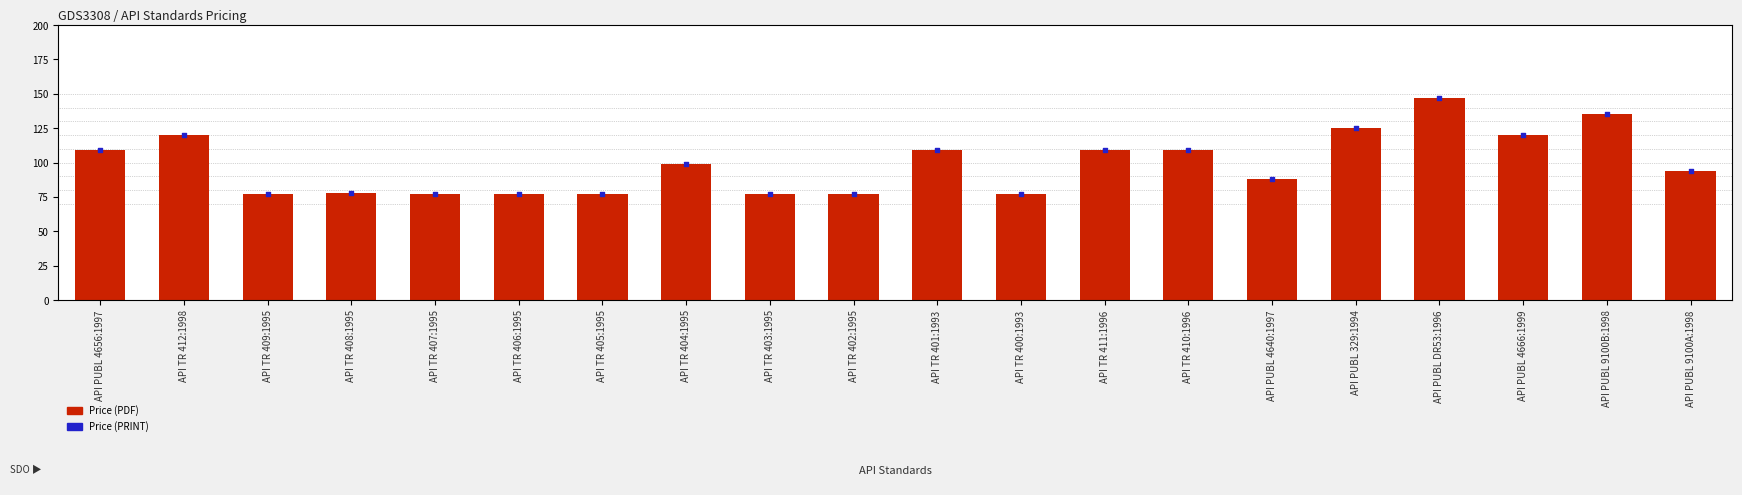

At which category is the sum across all series the highest?

API PUBL DR53:1996